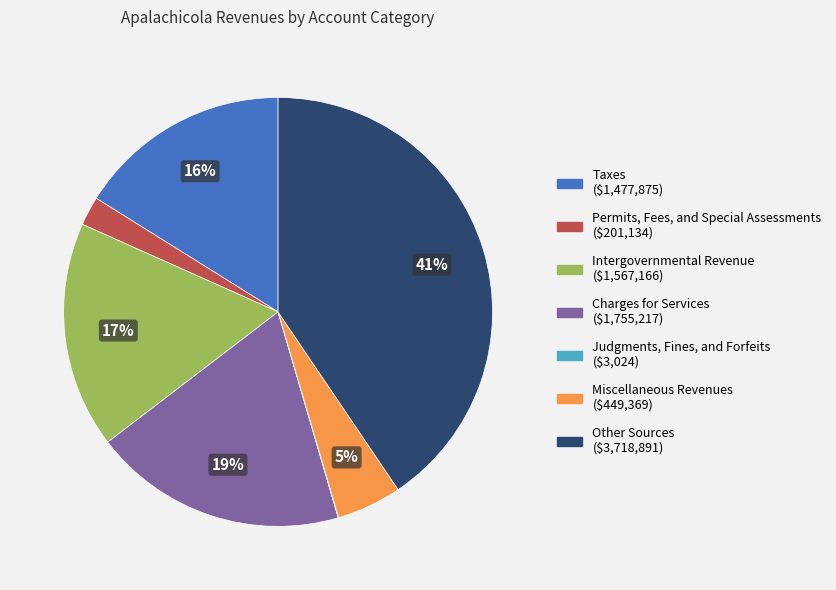

Is there a majority slice in this chart?

No